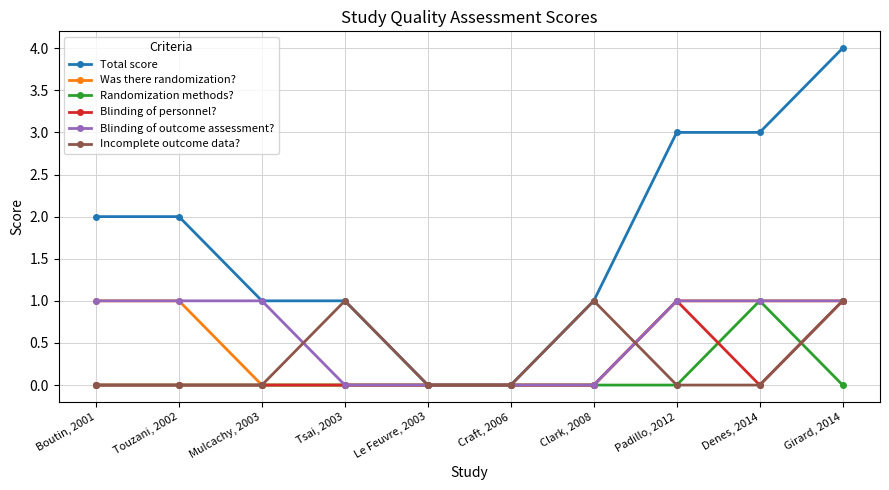

What are all the series names shown in the legend?

Total score, Was there randomization?, Randomization methods?, Blinding of personnel?, Blinding of outcome assessment?, Incomplete outcome data?